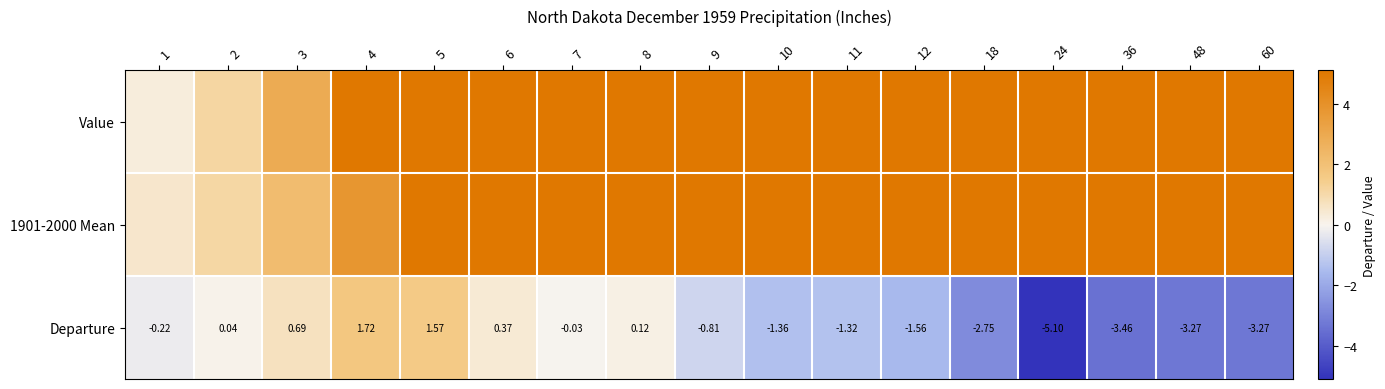

What is the maximum value shown in the chart?

86.4